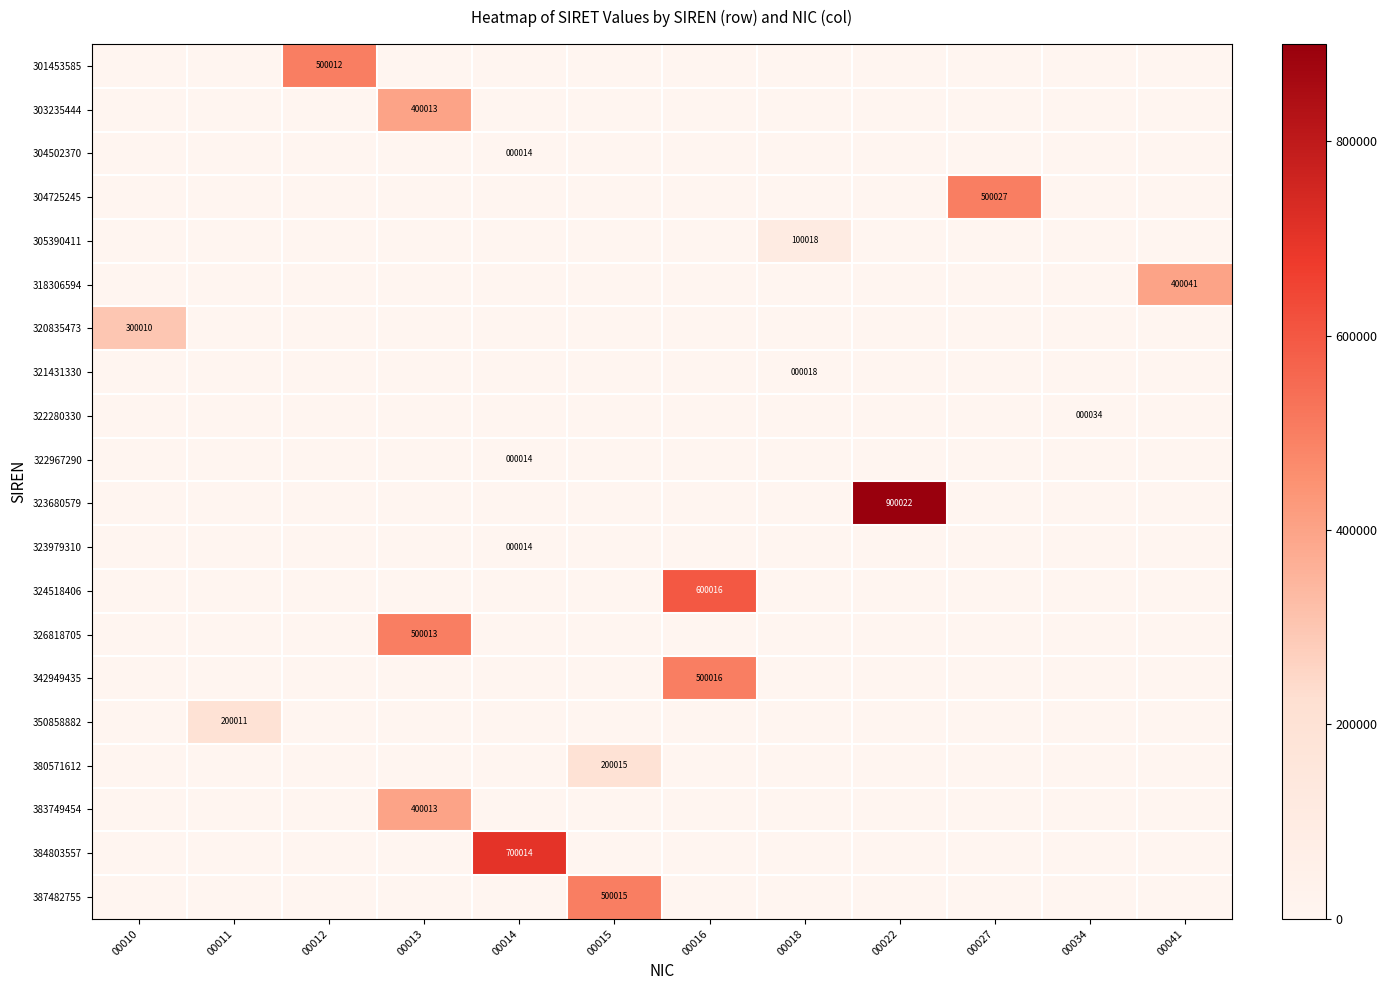

The 321431330 series shows 18 at 00018. True or false?

True